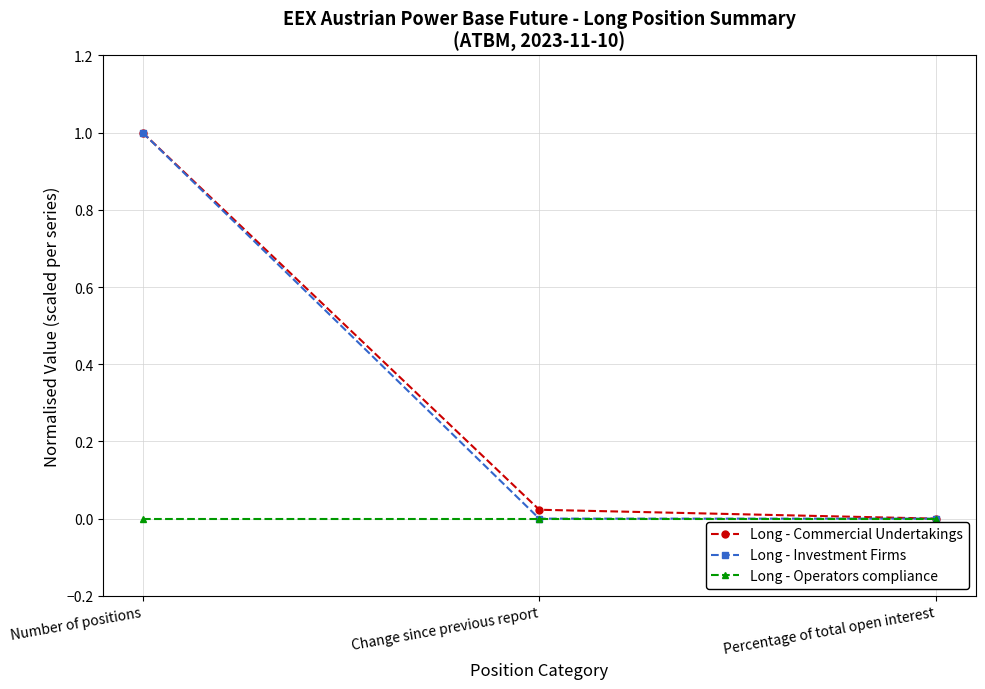

Which series changed the most between Number of positions and Percentage of total open interest?

Long - Commercial Undertakings